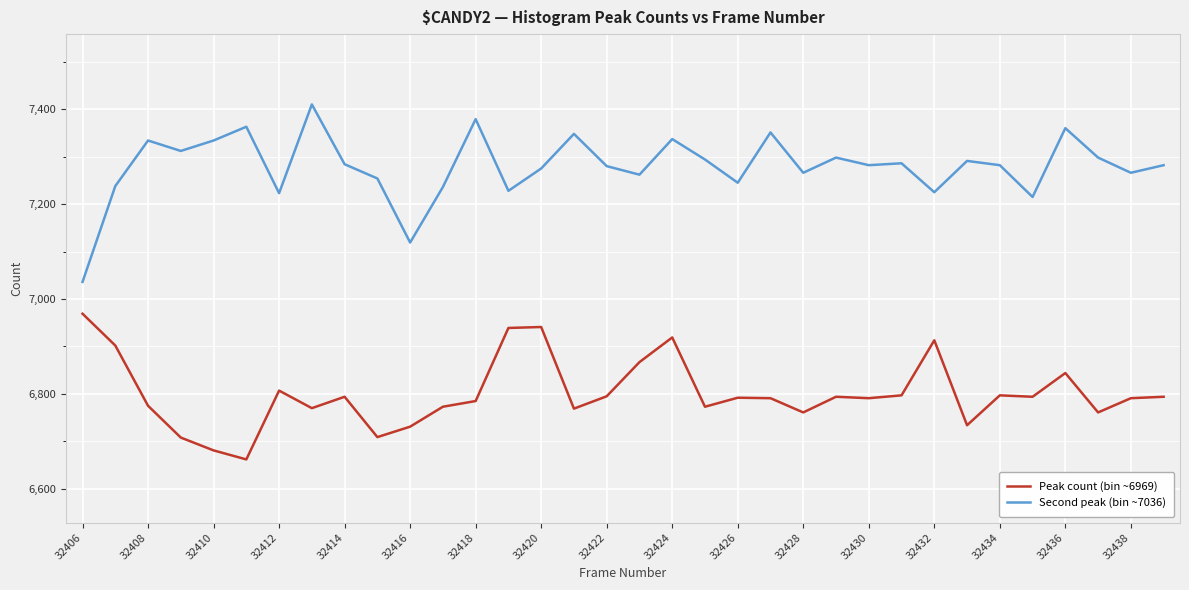

What is the greatest value displayed?

7410